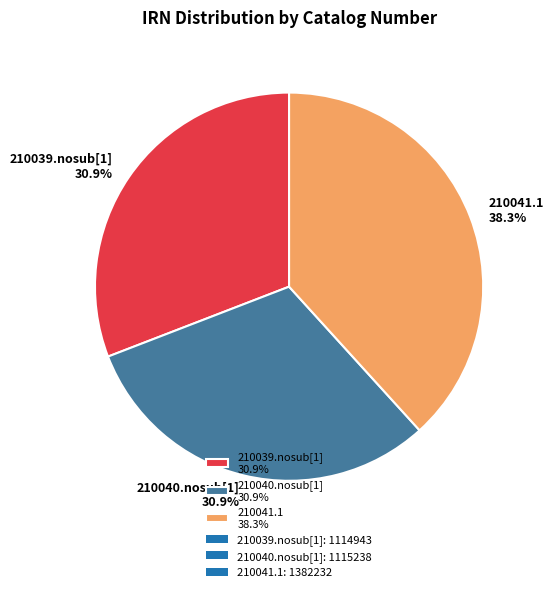

What percentage is the 210040.nosub[1] slice, to the nearest percent?

31%